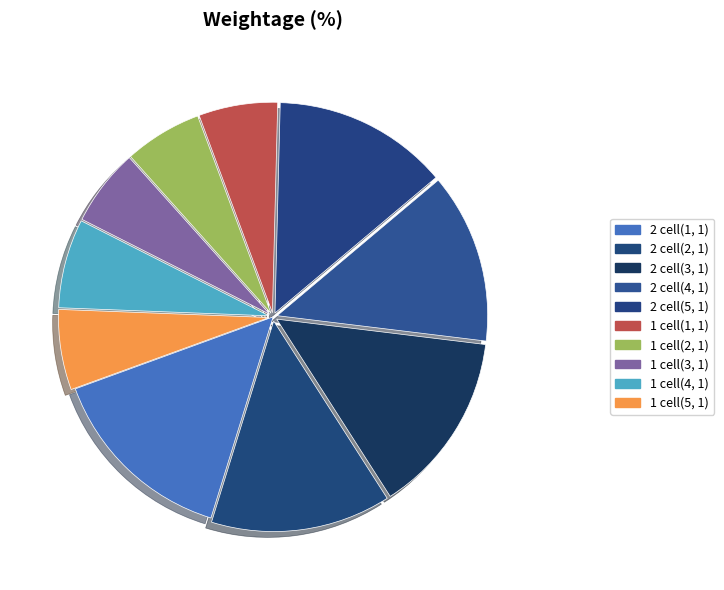

Is 1 cell(2, 1) the majority of the pie?

No